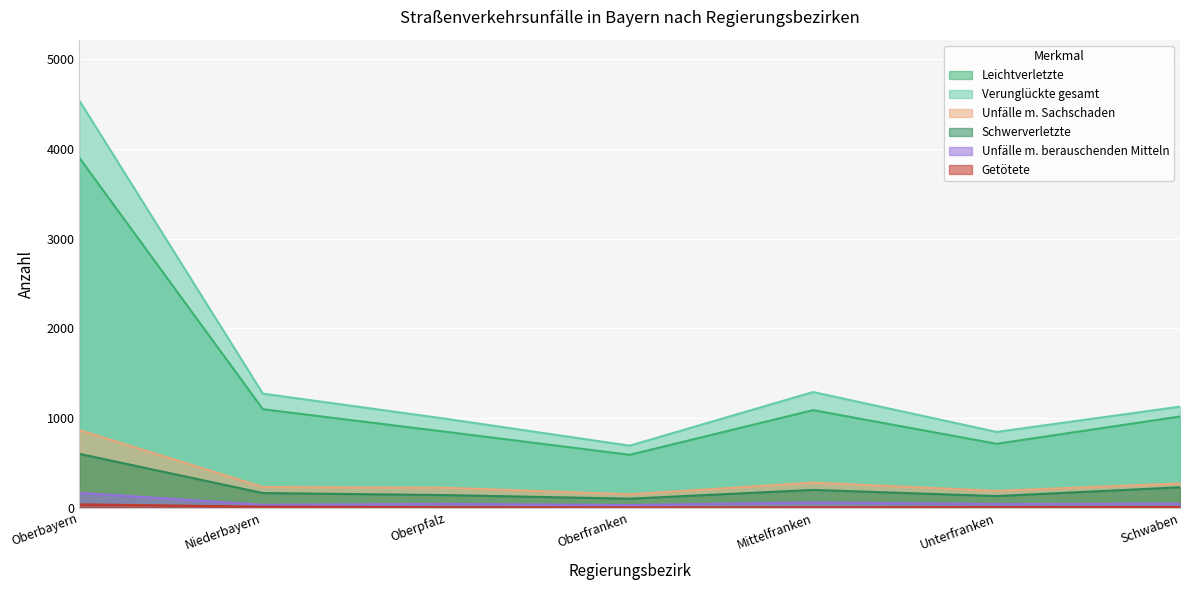

Is it true that Verunglückte gesamt equals 691 at Oberfranken?

True